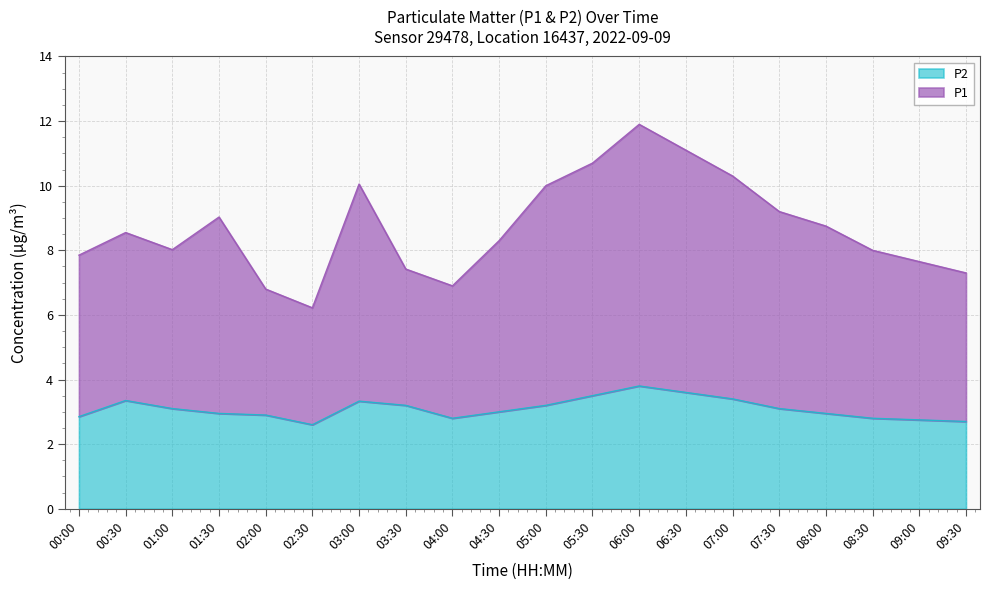

What position from the left is 07:00?

15